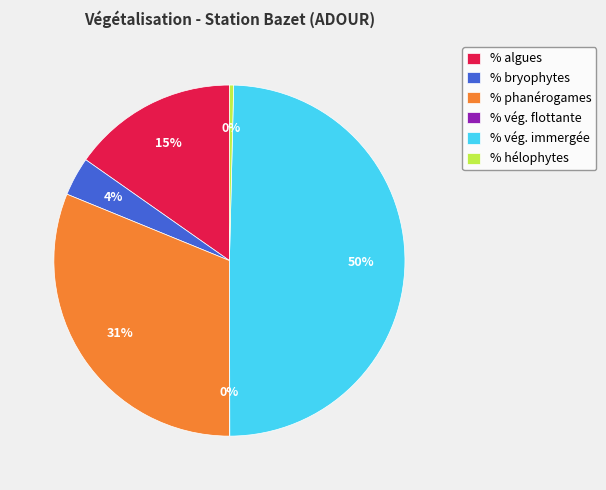

Between % phanérogames and % algues, which is larger?

% phanérogames